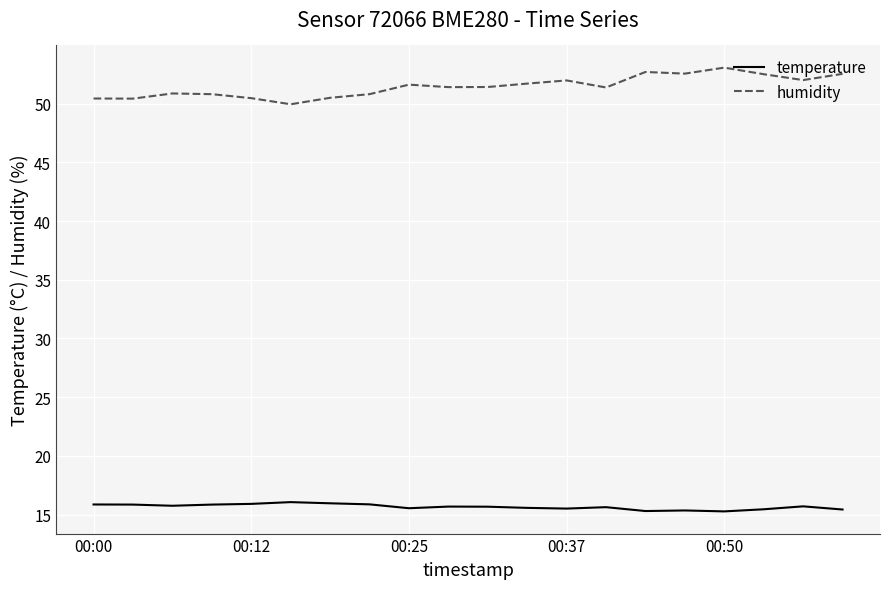

List the series in order of their overall mean, lowest first.

temperature, humidity